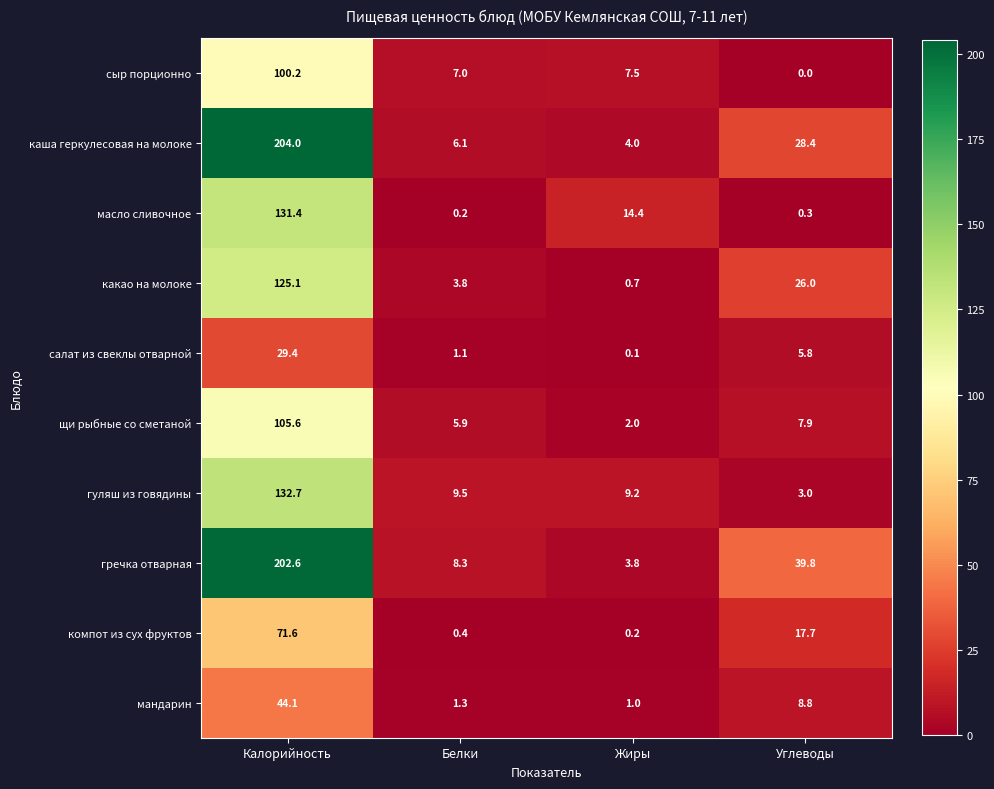

At which category is the sum across all series the highest?

Калорийность